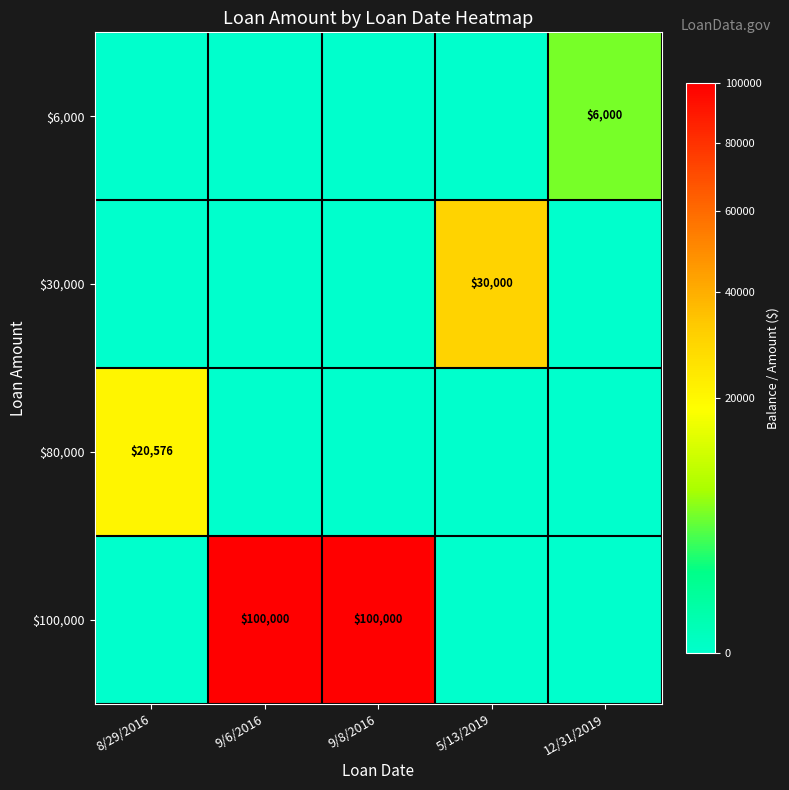

At which category does the chart reach its minimum across all series?

8/29/2016